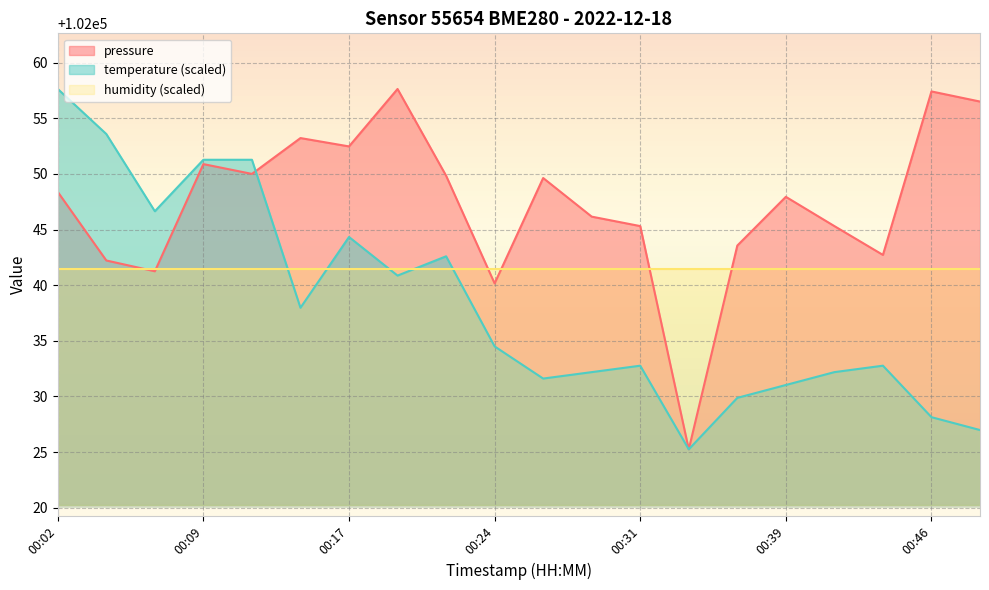

List the series in order of their overall mean, lowest first.

temperature (scaled), humidity (scaled), pressure